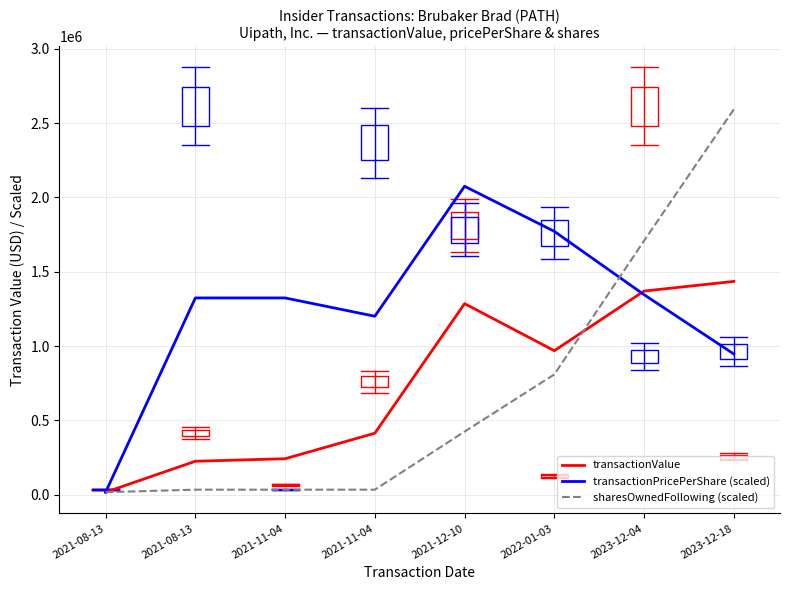

How many lines are shown in the chart?

3